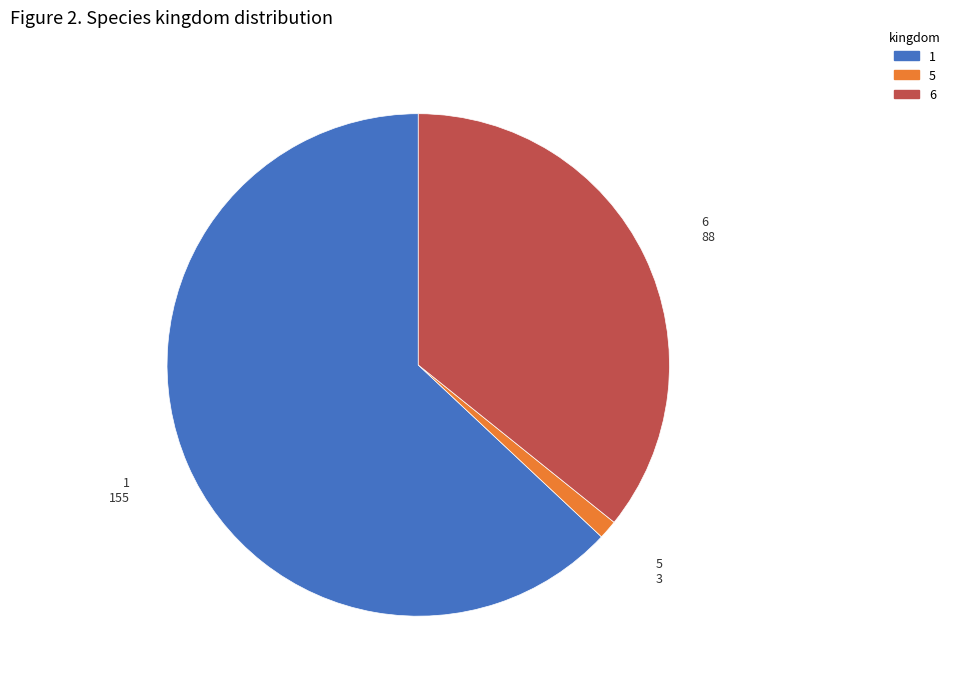

Does any single category account for the majority?

Yes